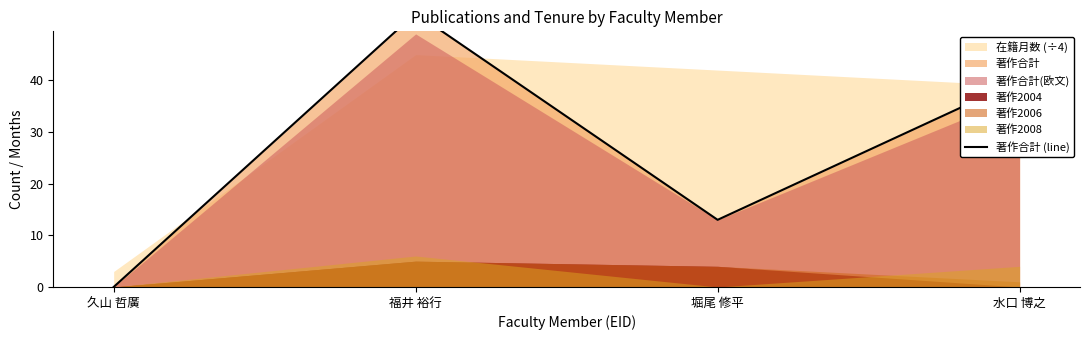

Where is the first local minimum?

堀尾 修平